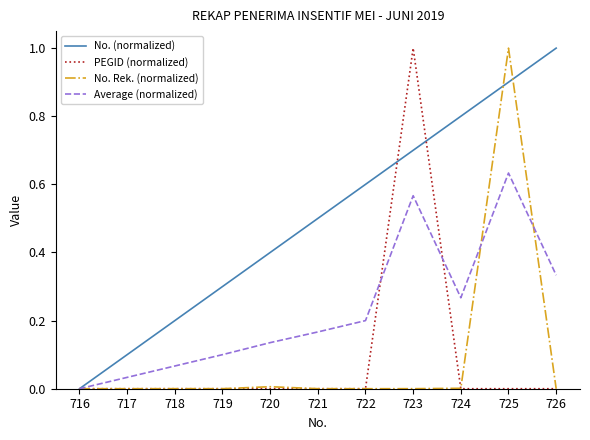

At which label does Average (normalized) reach its minimum?

716